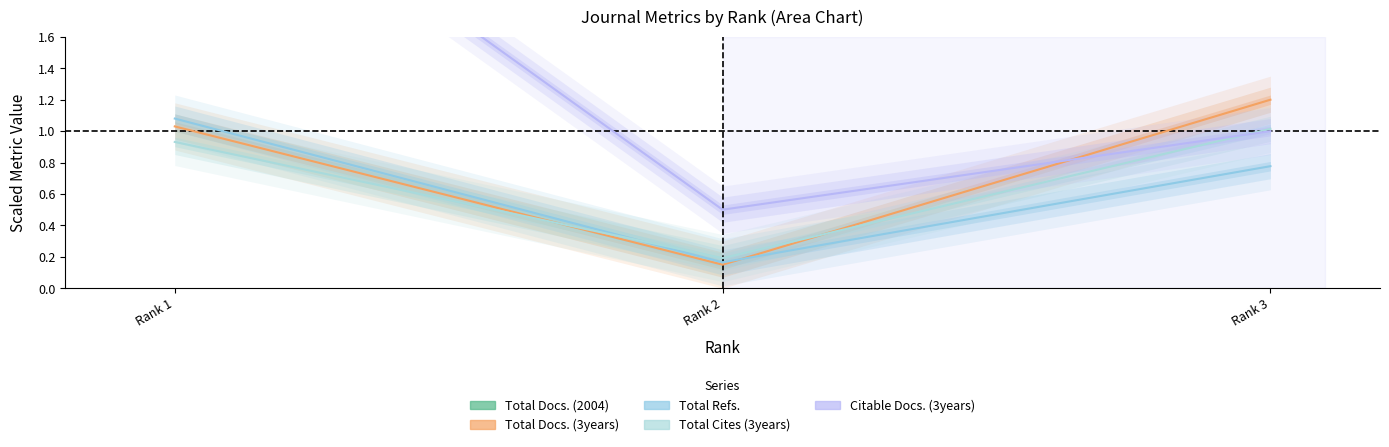

What is the difference between the second highest and minimum values in the Total Refs. series?

0.6